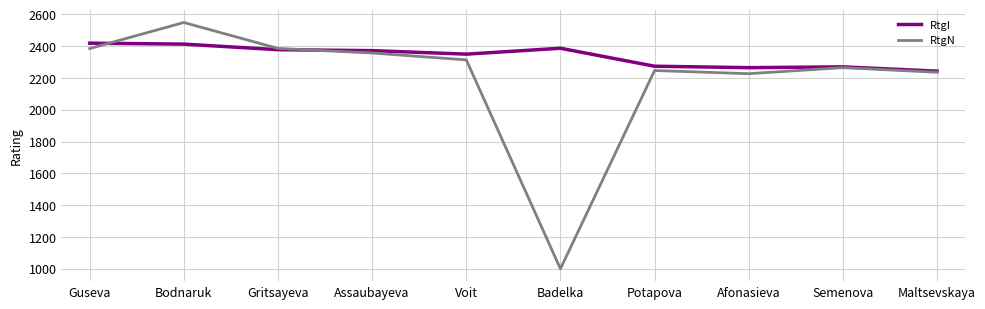

What is the total value across all series at Potapova?

4521